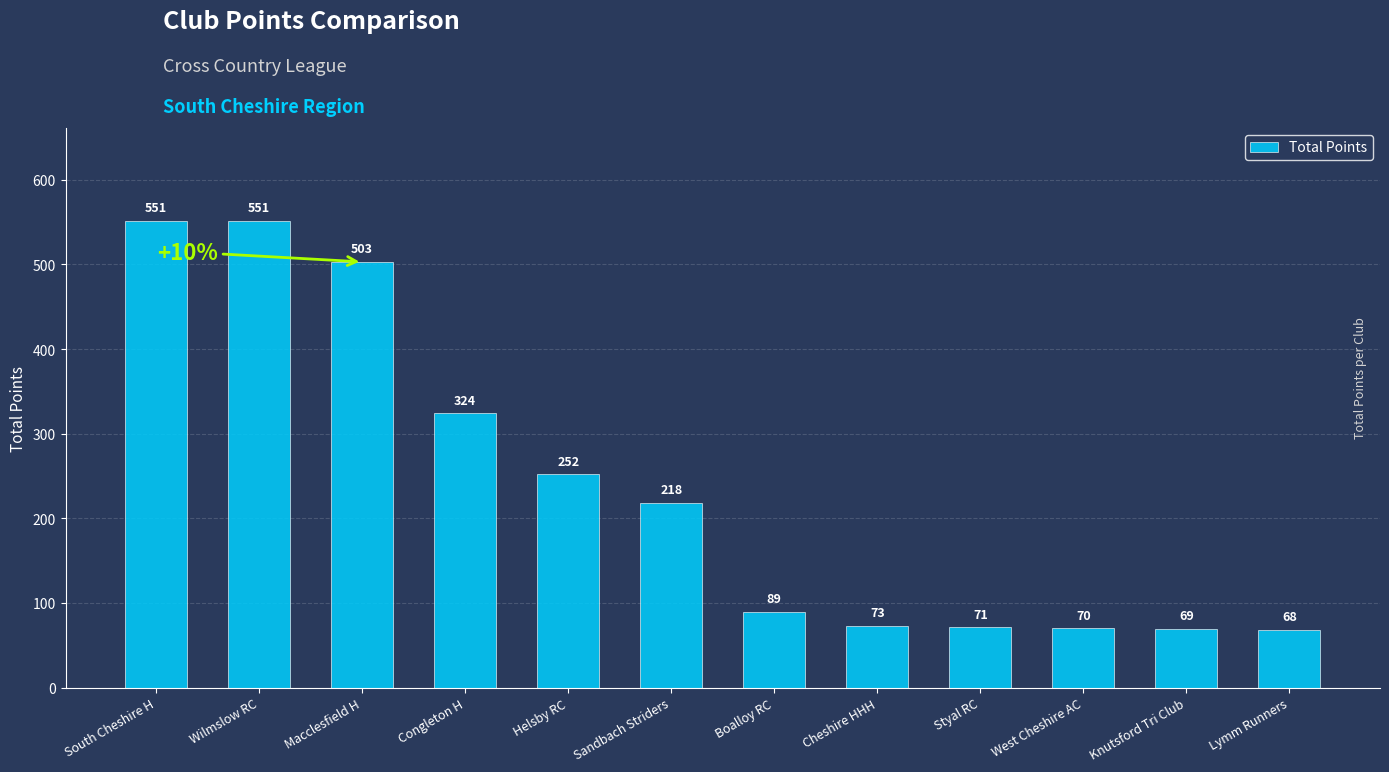

Reading left to right, list all the values displayed in this chart.

551	551	503	324	252	218	89	73	71	70	69	68